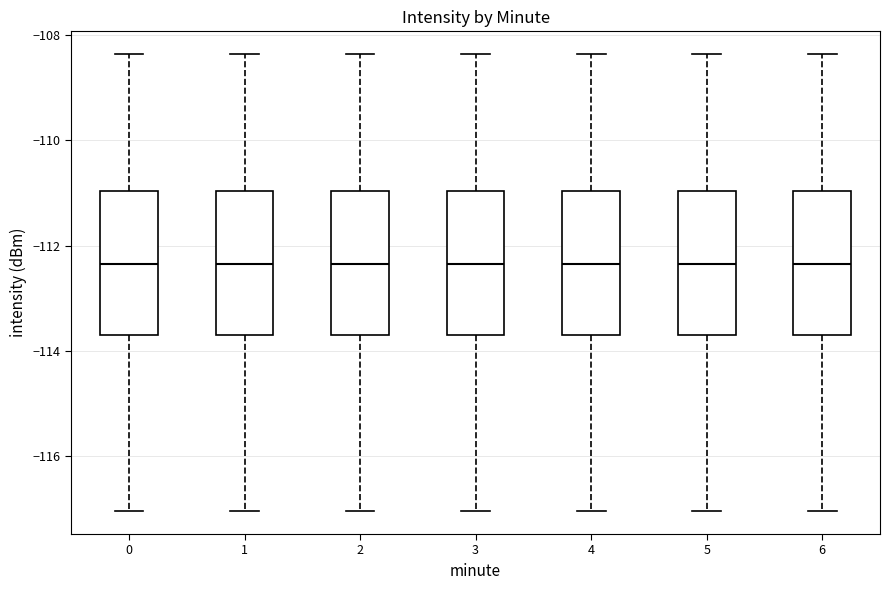

Where does the upper whisker of the box at x = 1 end on the y-axis? The values are not printed on the chart, so give them approximately, as read against the axis.

-108.4